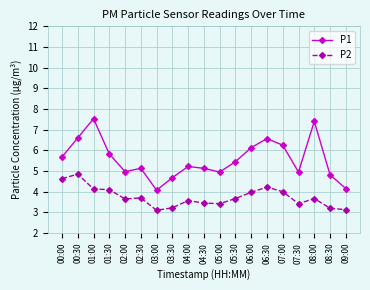

True or false: P2 has more than 1 interior local peaks.

True